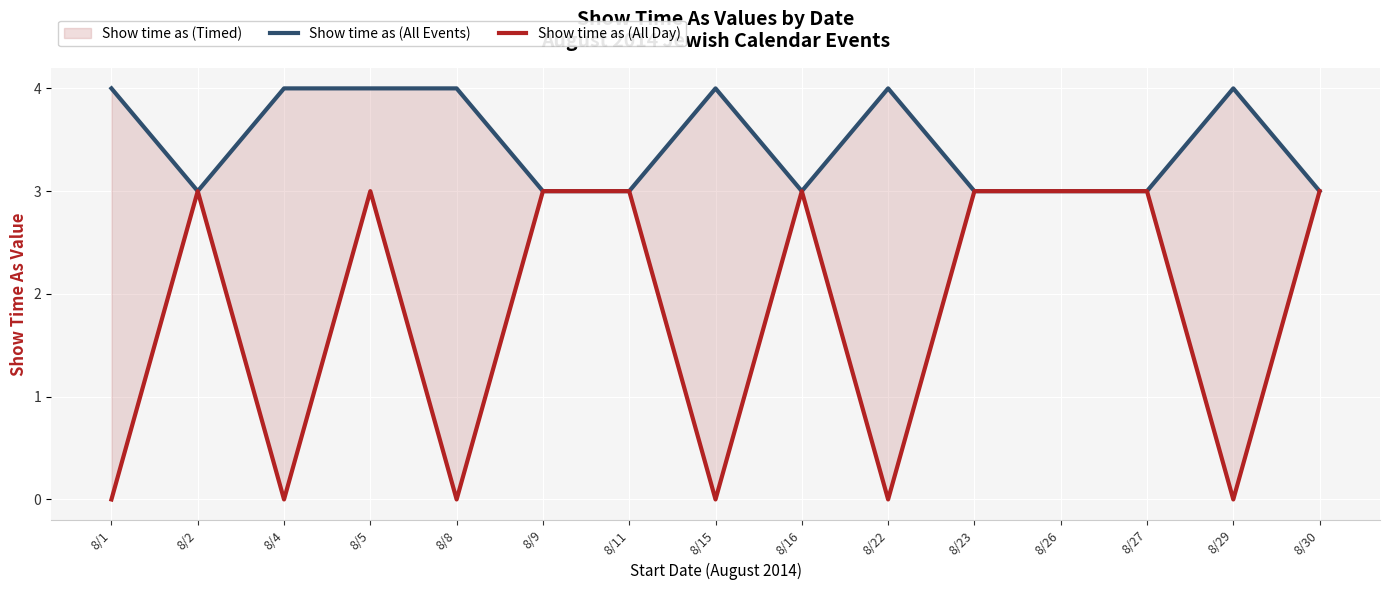

Between 8/27 and 8/26, which is larger?

8/27